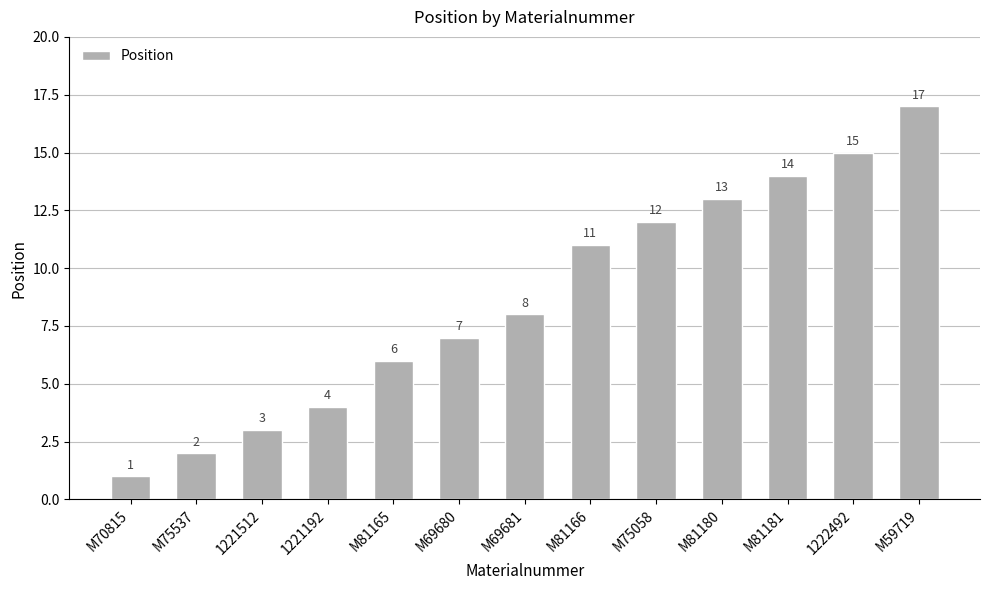

Reading right to left, transcribe all the data shown in this chart.

17	15	14	13	12	11	8	7	6	4	3	2	1